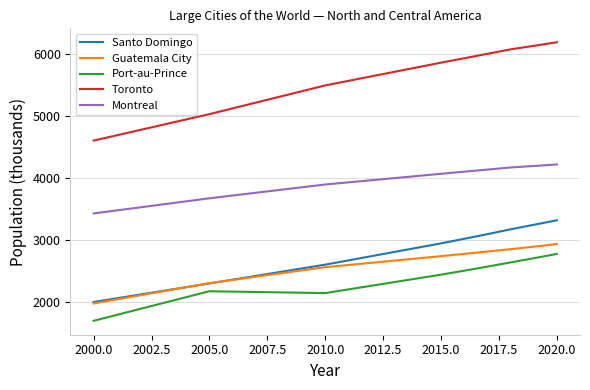

True or false: Toronto and Santo Domingo intersect in this chart.

False